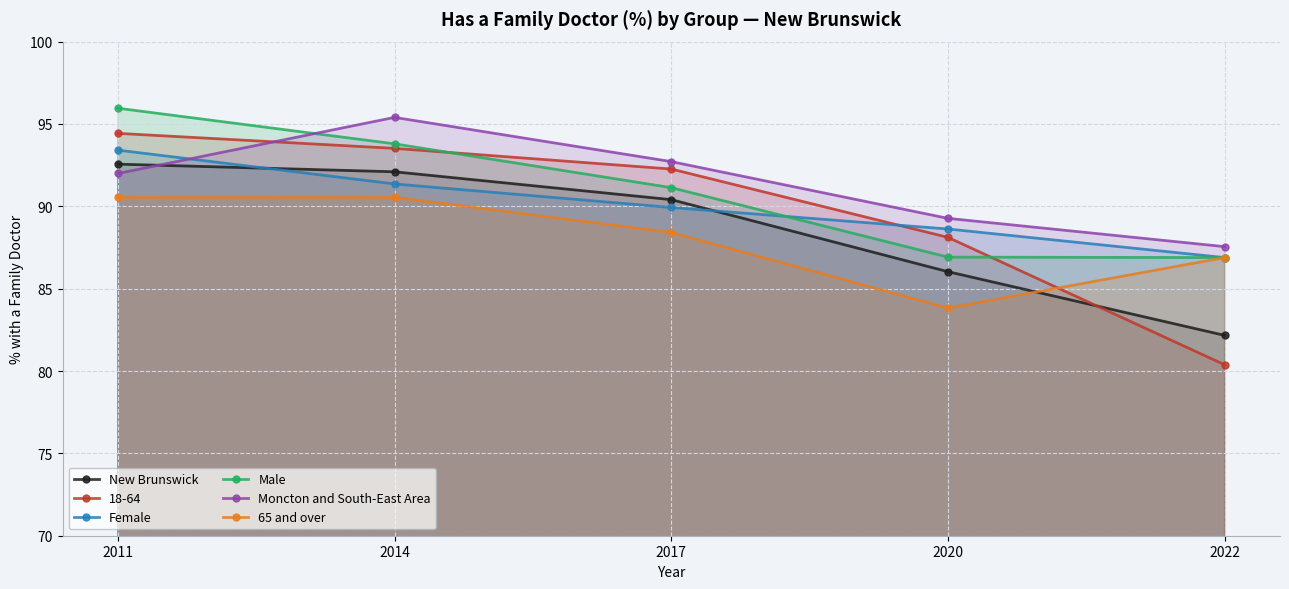

True or false: Female has more than 1 points higher than both neighbors.

False